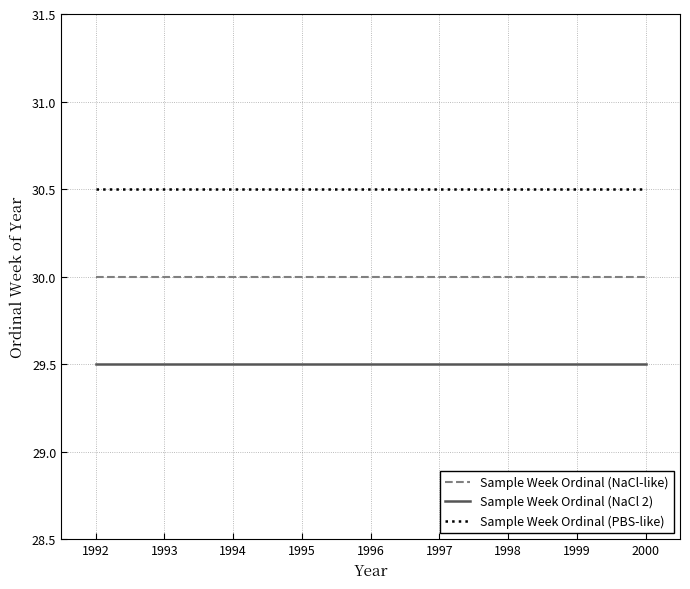

The value of Sample Week Ordinal (NaCl-like) at 1995 is 47.1. True or false?

False